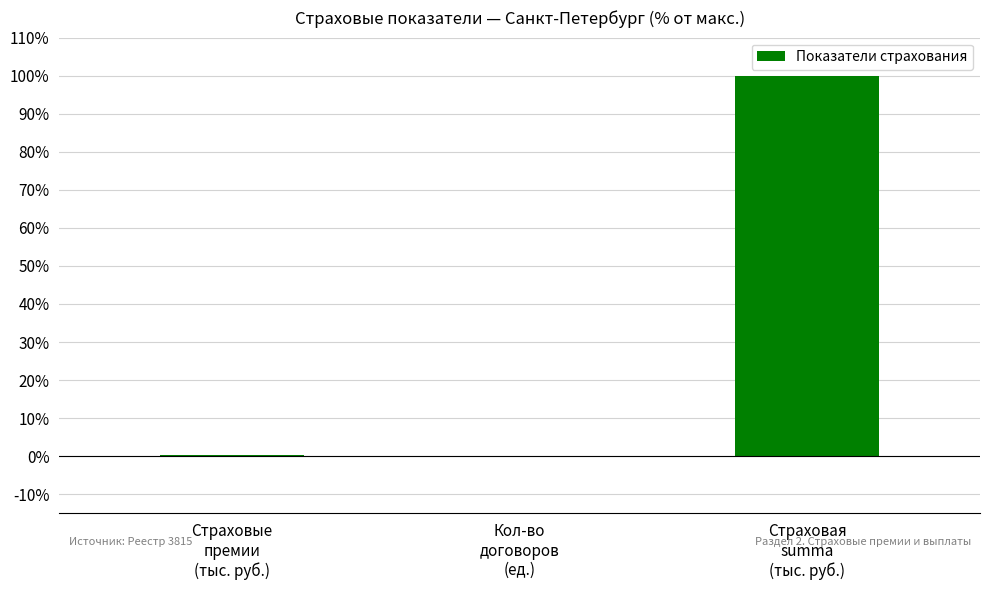

The chart shows a value of 100.0 at Страховая
summa
(тыс. руб.). True or false?

True